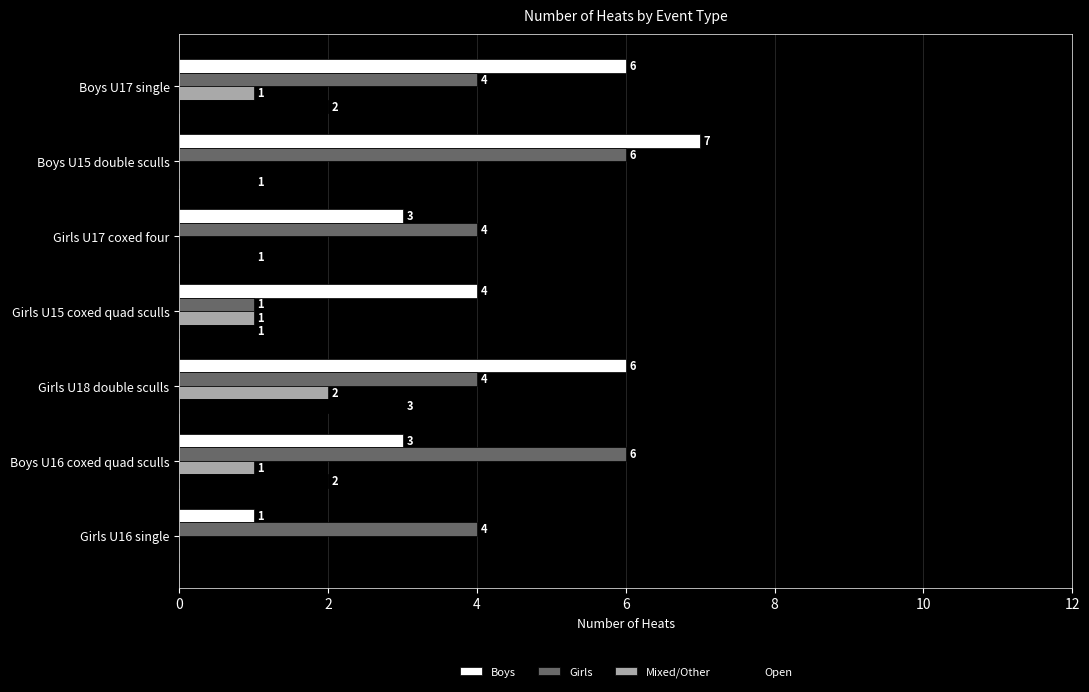

What is the highest value of the Girls series?

6